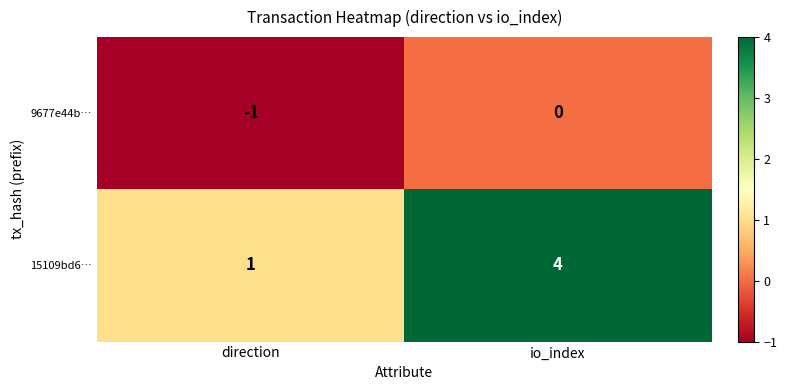

Rank the series at io_index from lowest to highest value.

9677e44b…, 15109bd6…